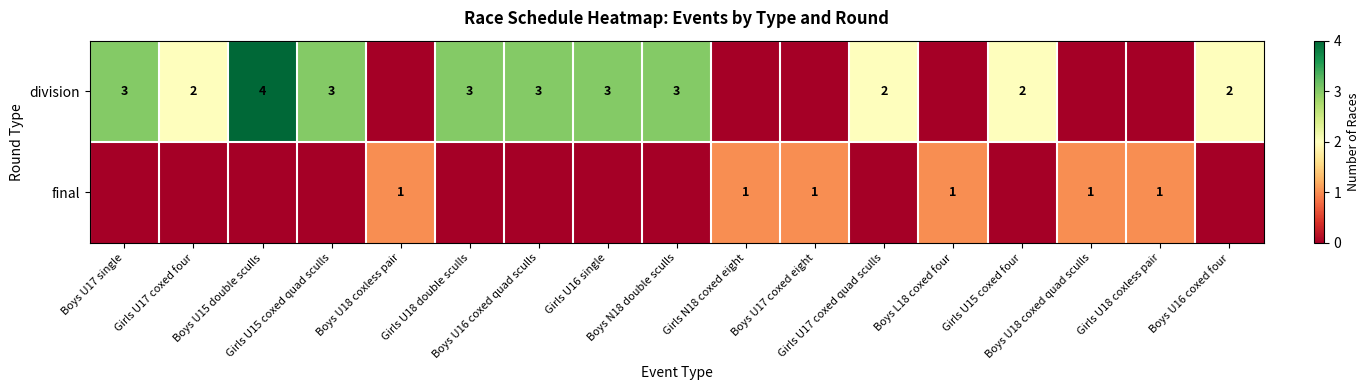

At which category does the chart reach its peak across all series?

Boys U15 double sculls